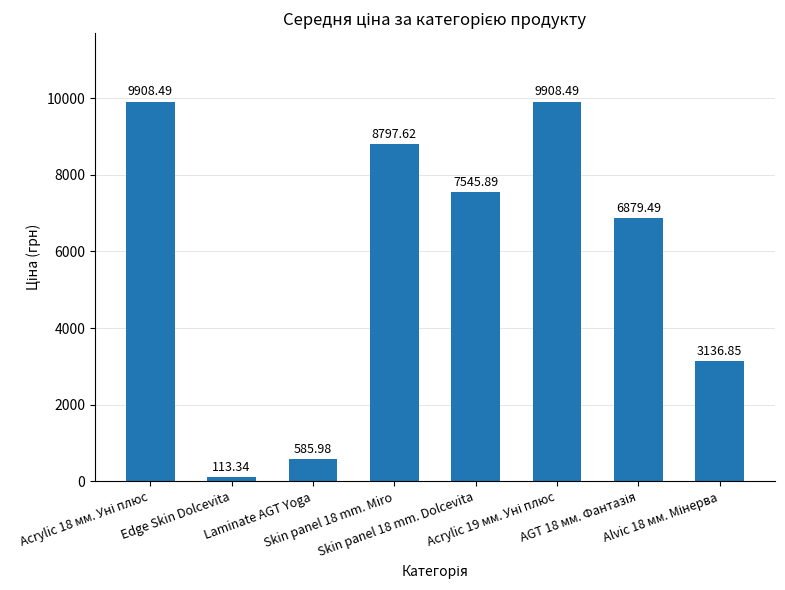

What is the difference between the maximum and second lowest values?

9322.5